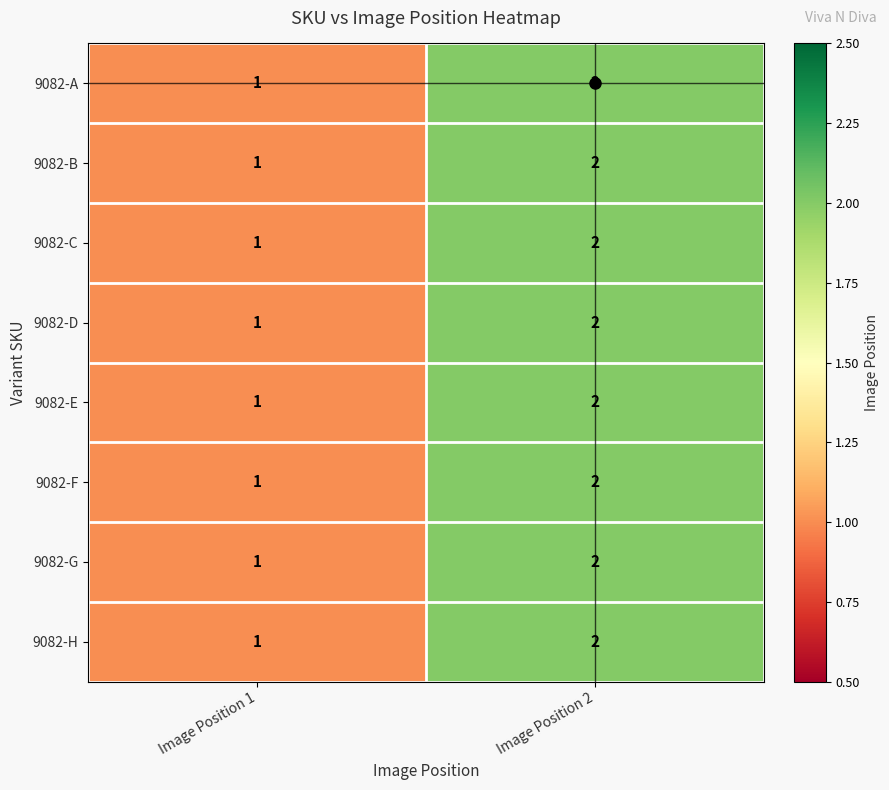

What is the sum of the 9082-E values at Image Position 1 and Image Position 2?

3